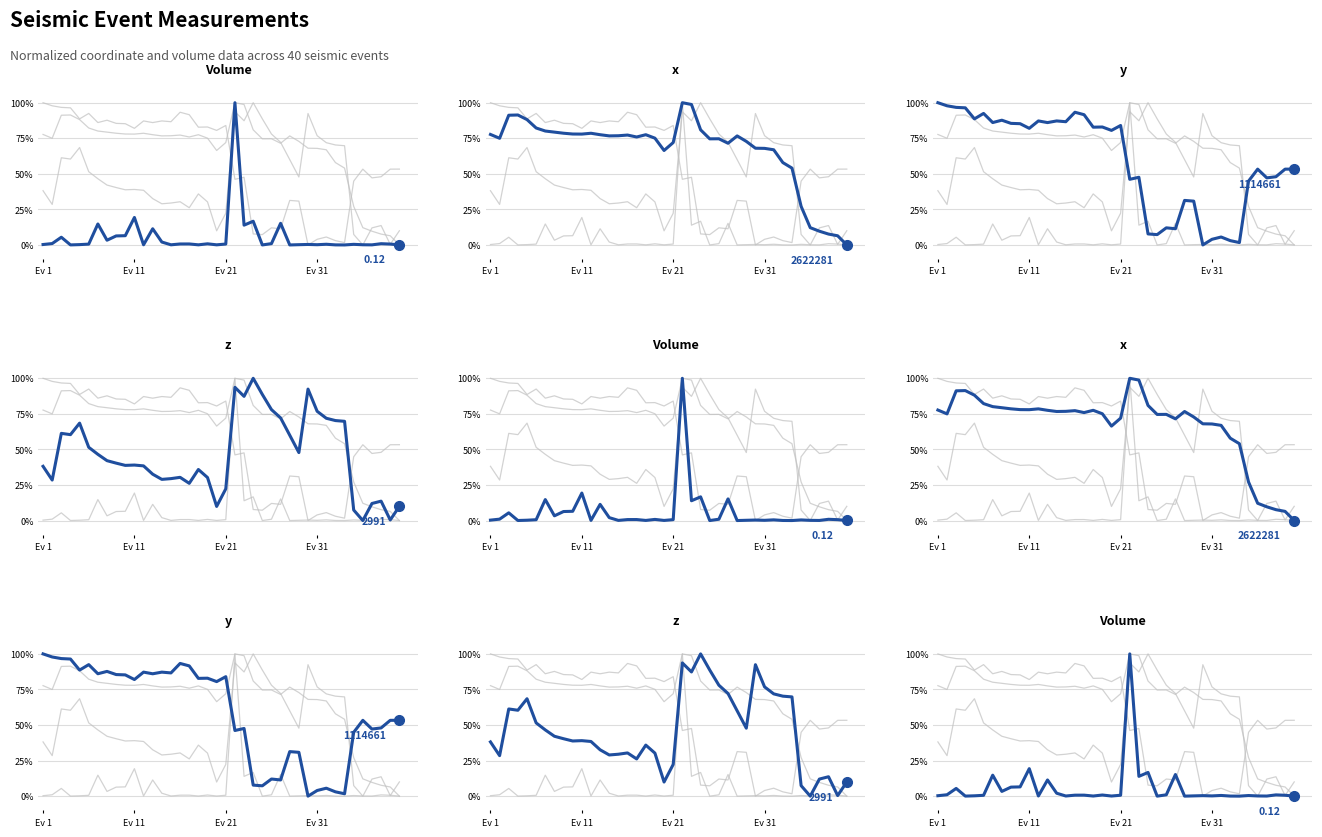

The Volume series shows 0.0 at Ev 31. True or false?

False